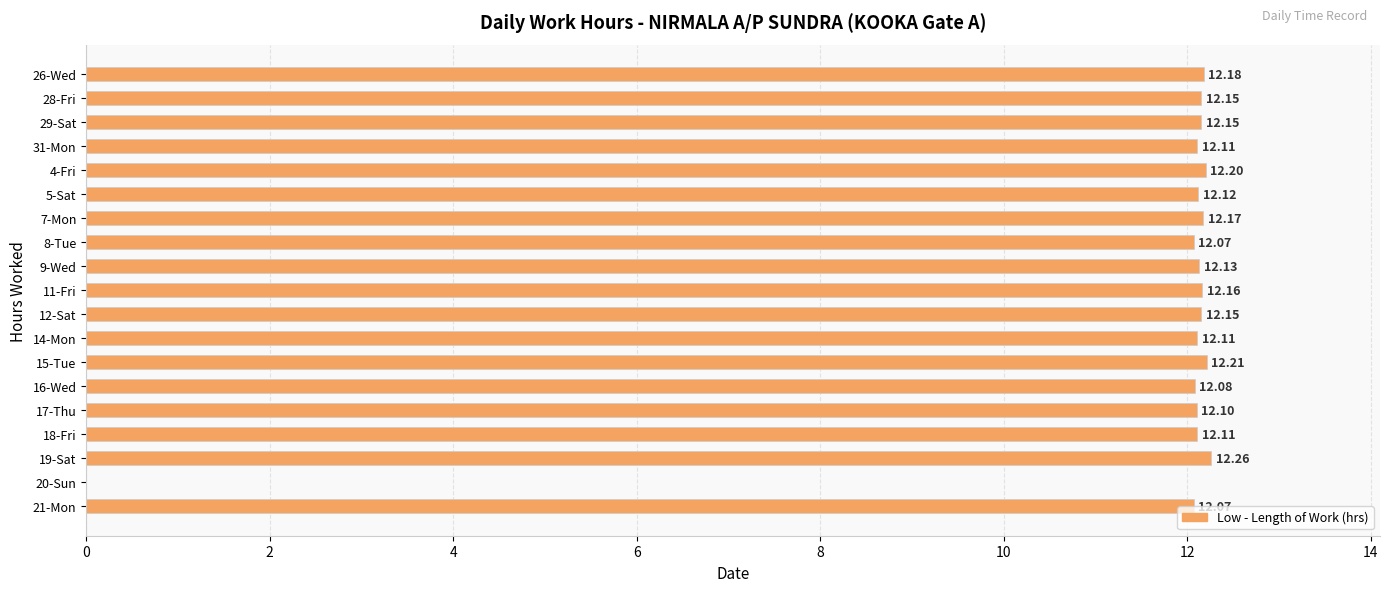

How many positive values are there?

18